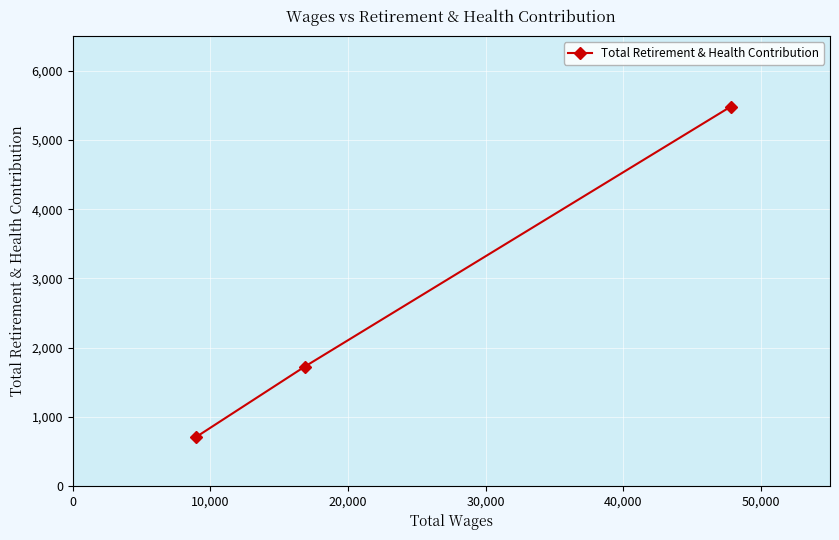

What is the value of the 2nd point from the left?

1723